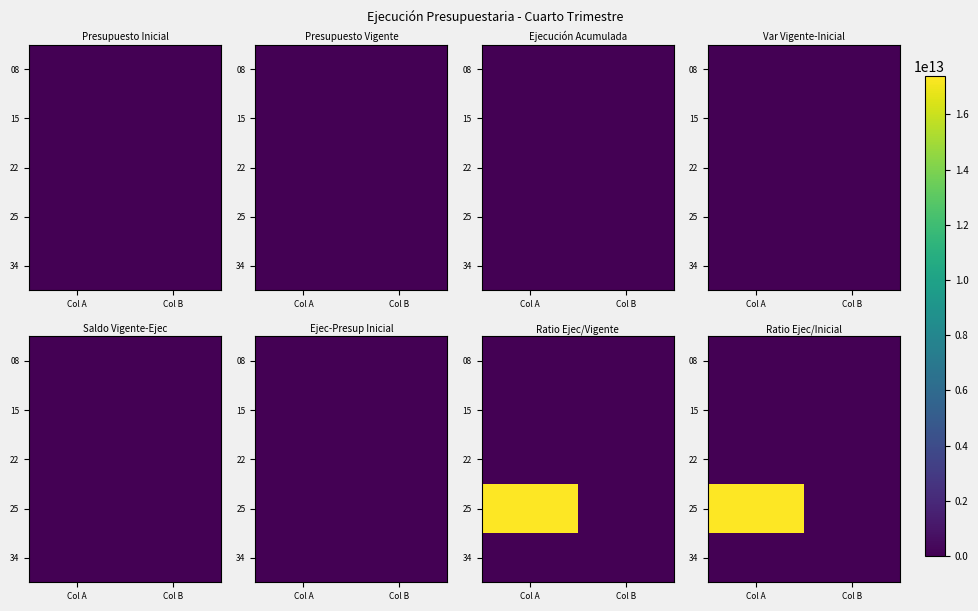

How many data points in 08 are above 1?

1